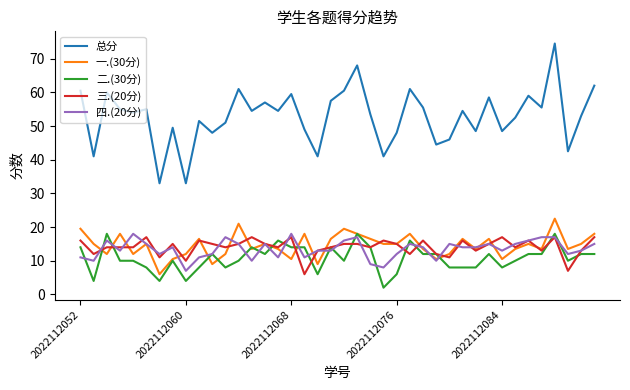

True or false: 四.(20分) and 总分 cross at least once.

False